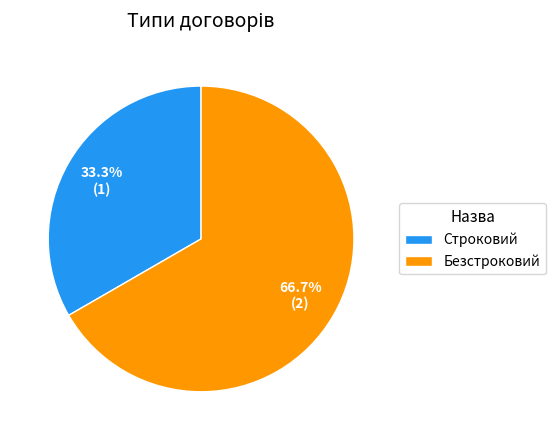

What percentage is the Безстроковий slice, to the nearest percent?

67%